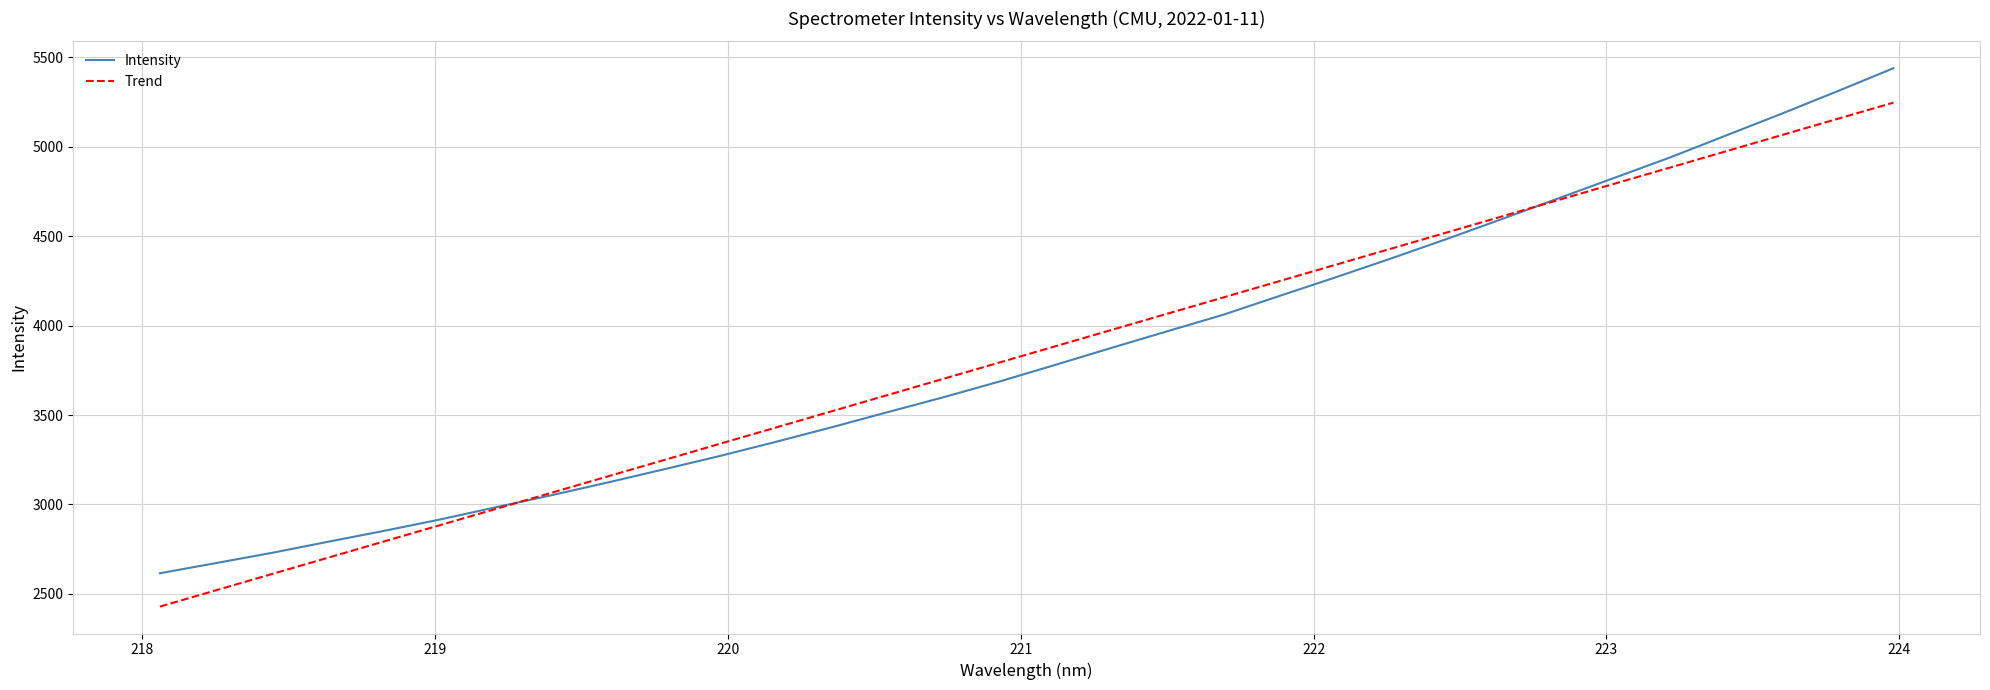

Which series ends up on top after the final intersection of Intensity and Trend?

Intensity